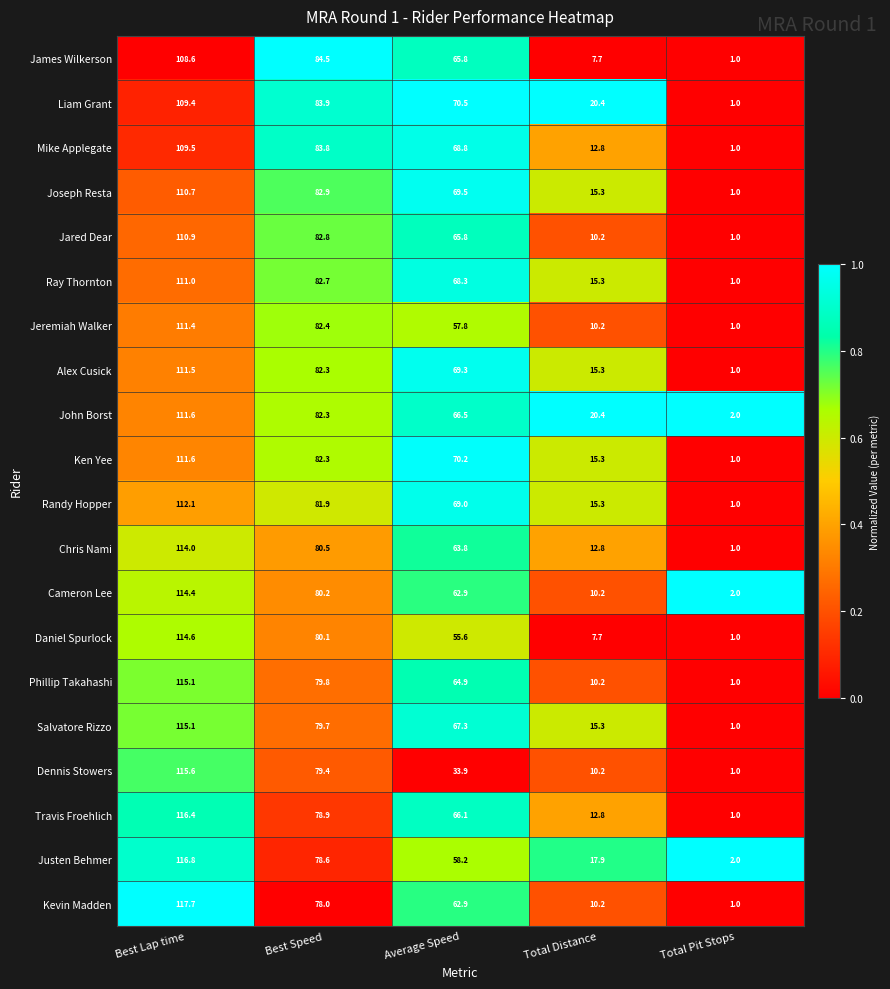

Where is Dennis Stowers nearest to the value 58?

Best Speed